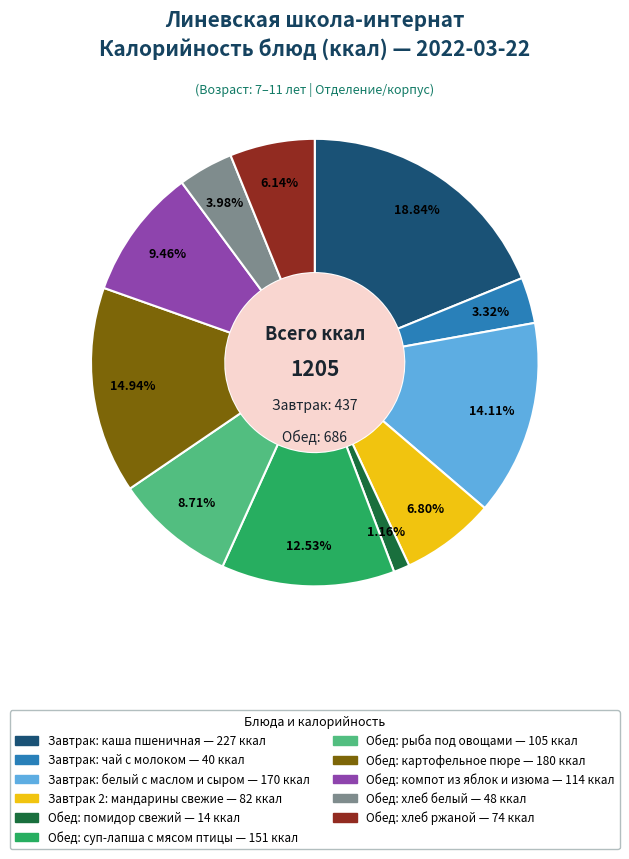

Is there any slice that represents more than half of the pie?

No